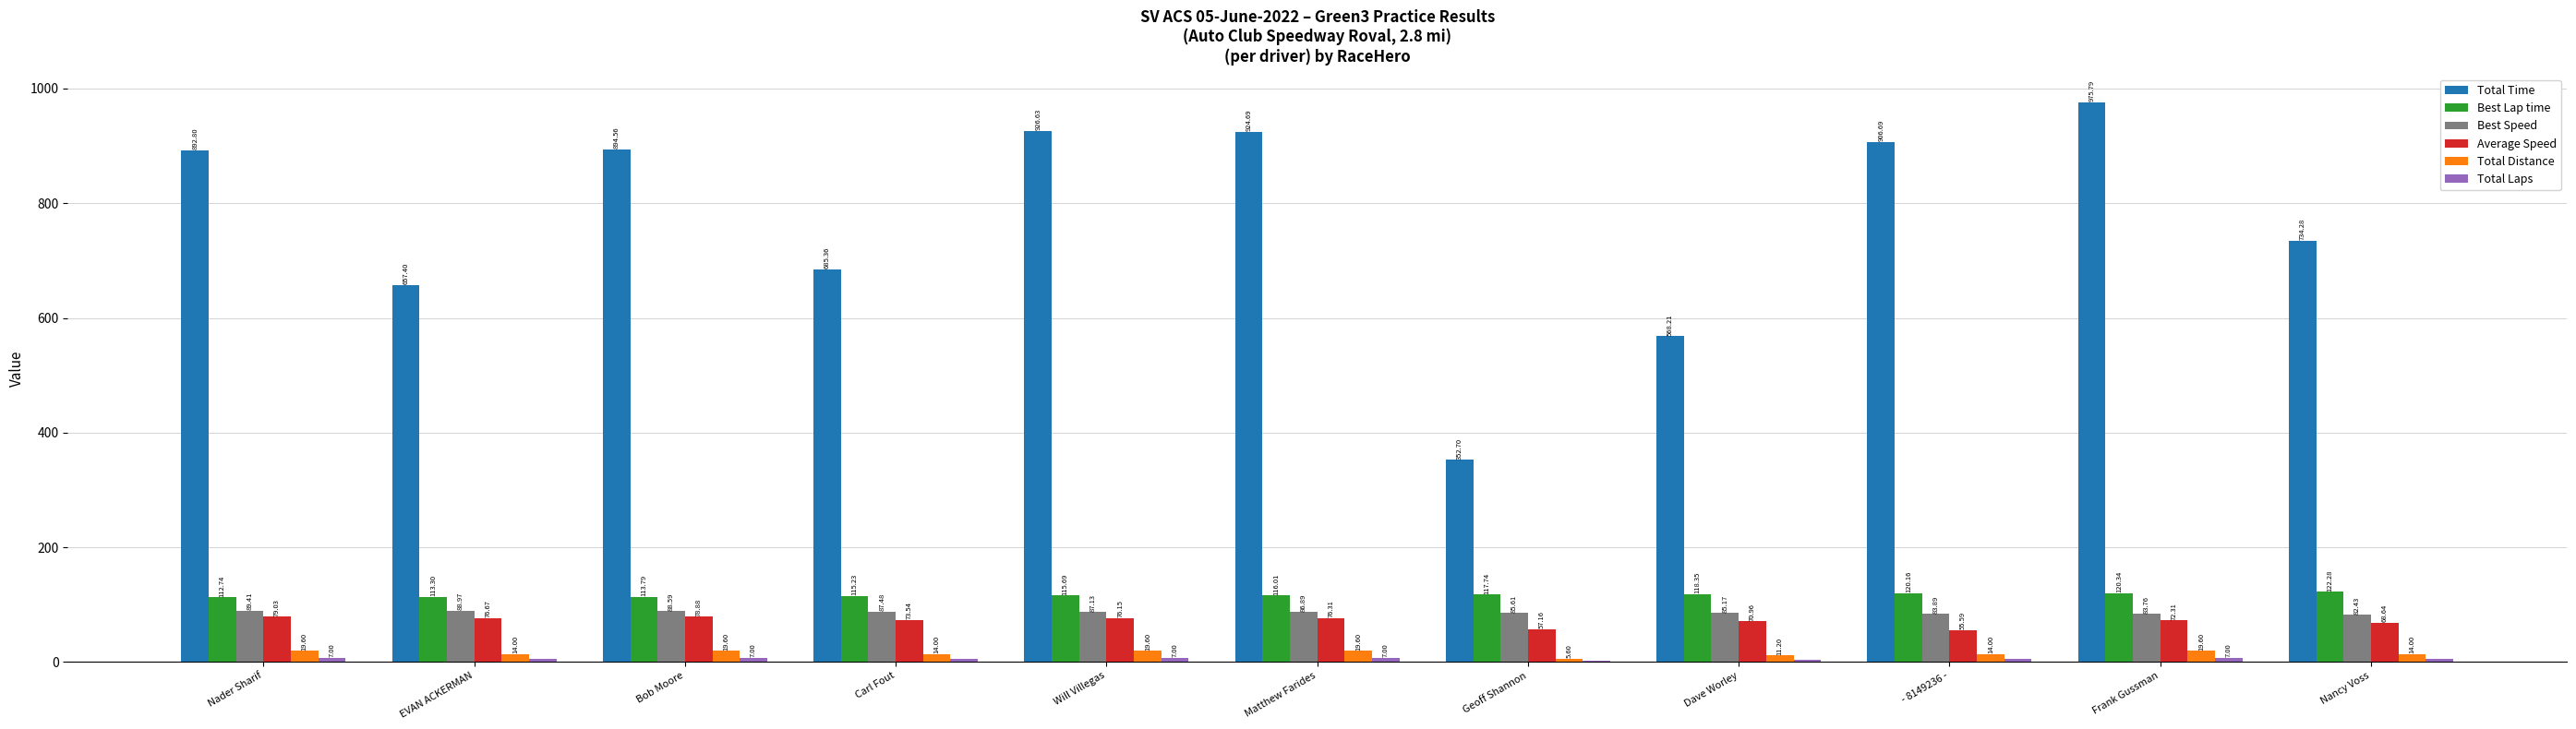

What is the sum of the Best Speed values at Dave Worley and - 8149236 -?

169.1